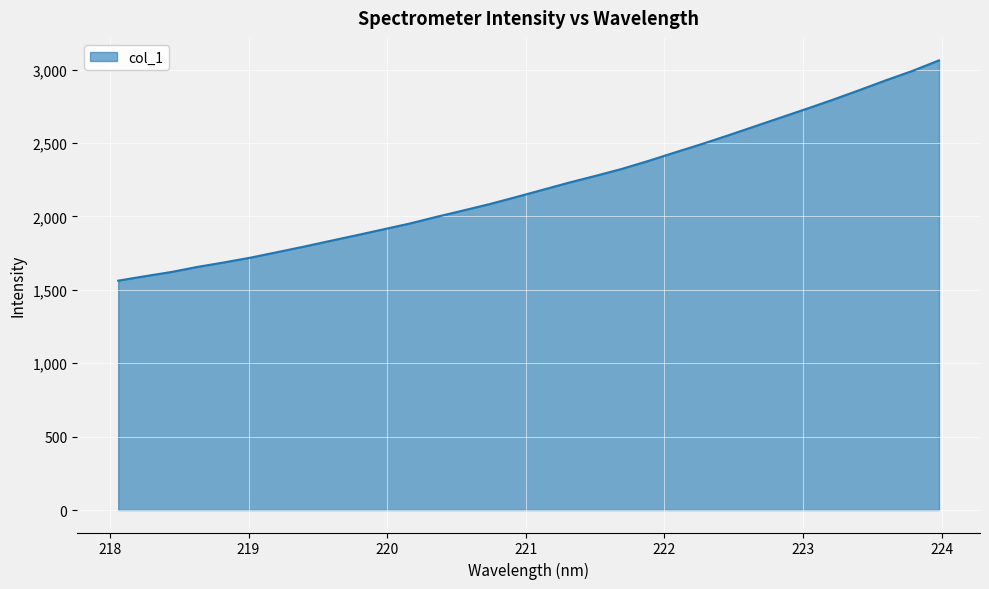

What is the difference between the maximum and minimum values?

1500.3